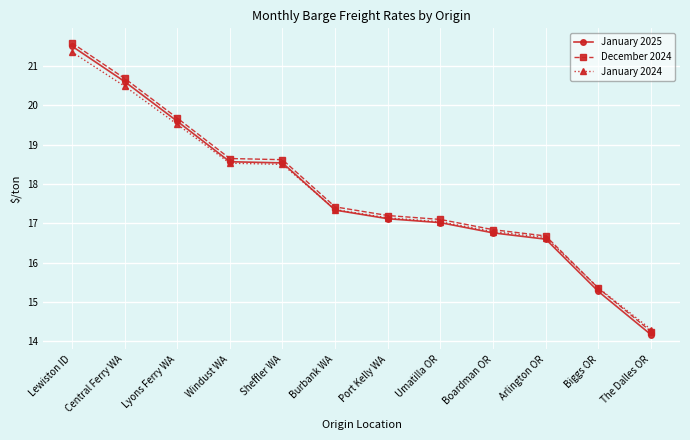

What is the approximate value of January 2024 at Umatilla OR?

17.0